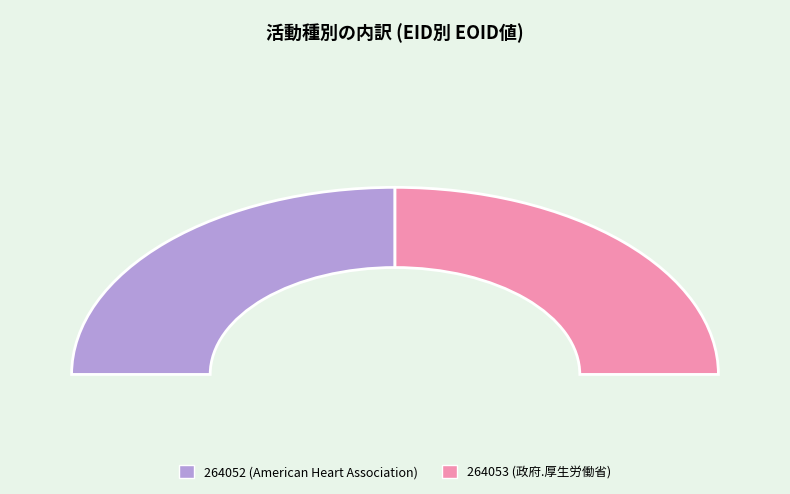

How many segments does this pie chart have?

2